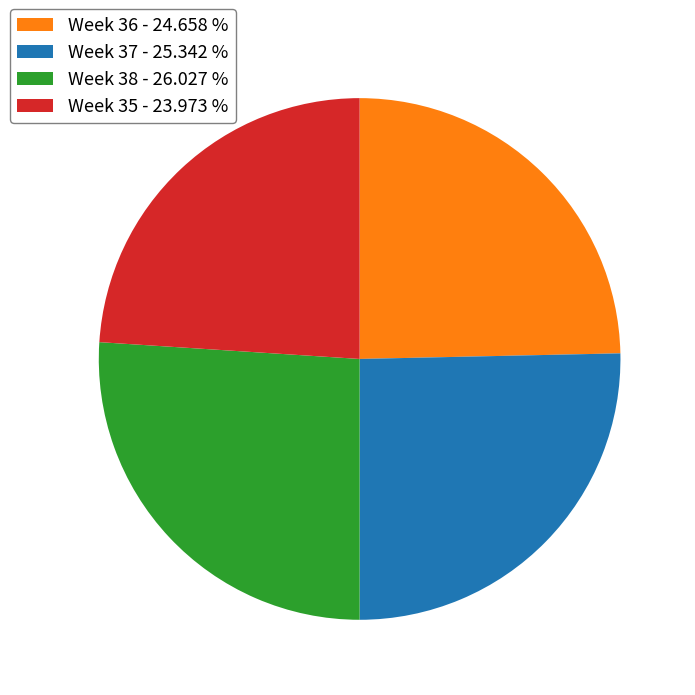

Is Week 38 the majority of the pie?

No